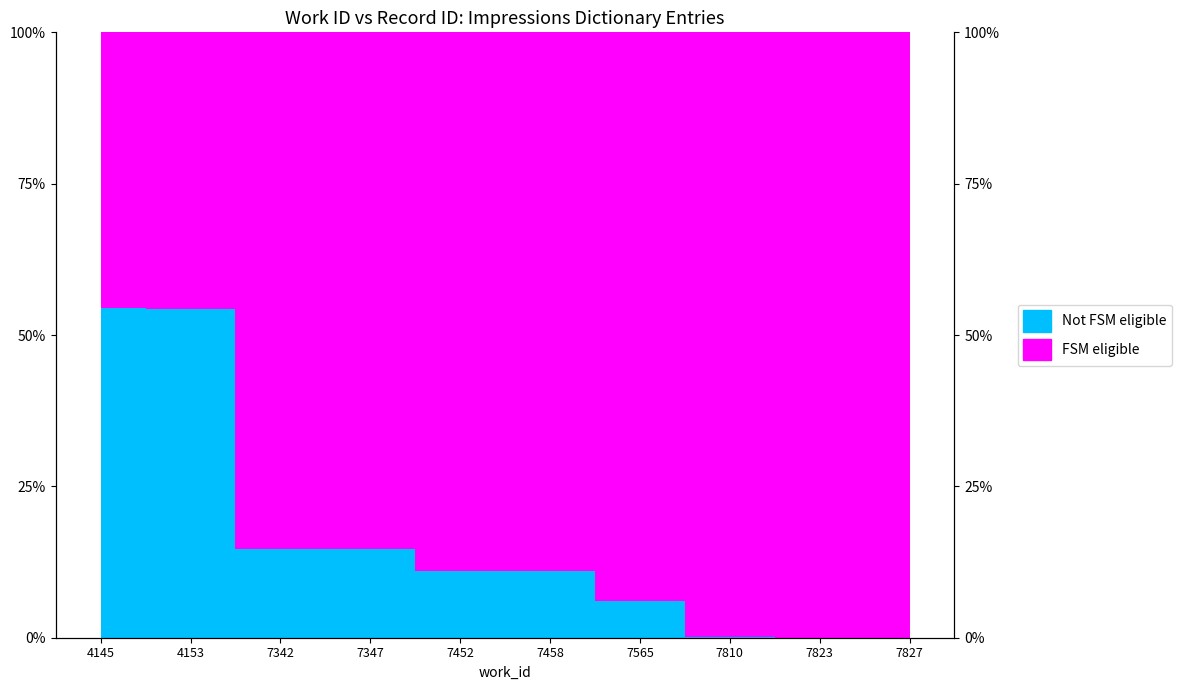

Reading right to left, transcribe all the data shown in this chart.

7827=0.0	7823=0.0	7810=0.0	7565=0.1	7458=0.1	7452=0.1	7347=0.1	7342=0.1	4153=0.5	4145=0.5